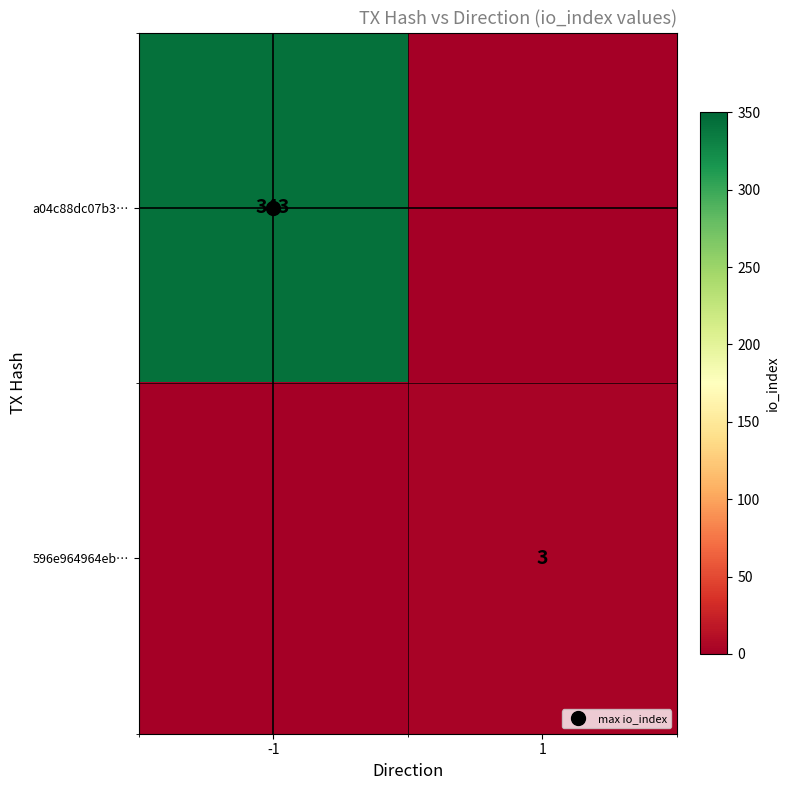

Which has a higher value, 1 or -1?

-1